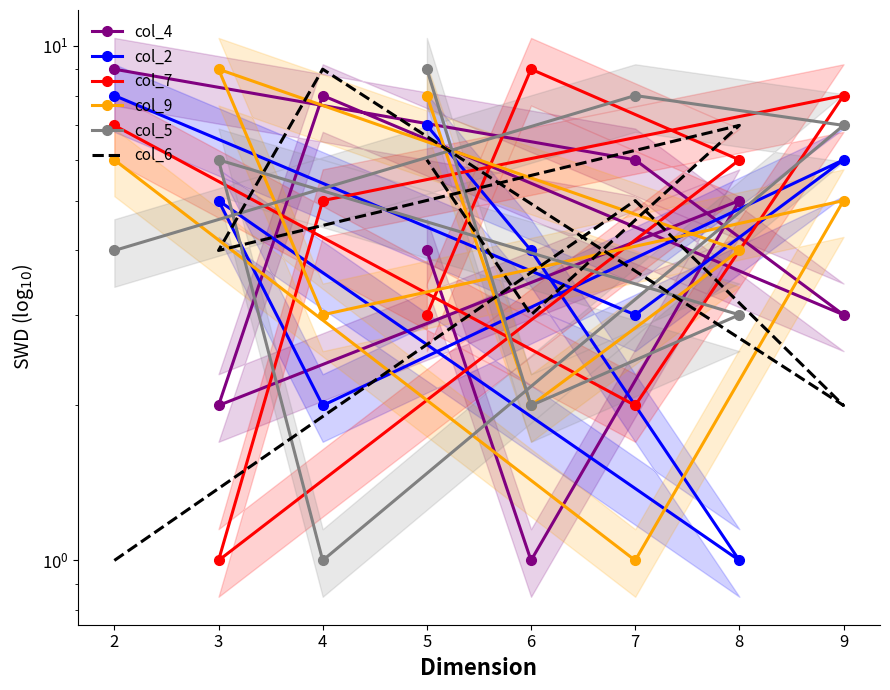

How many series are shown in this chart?

6